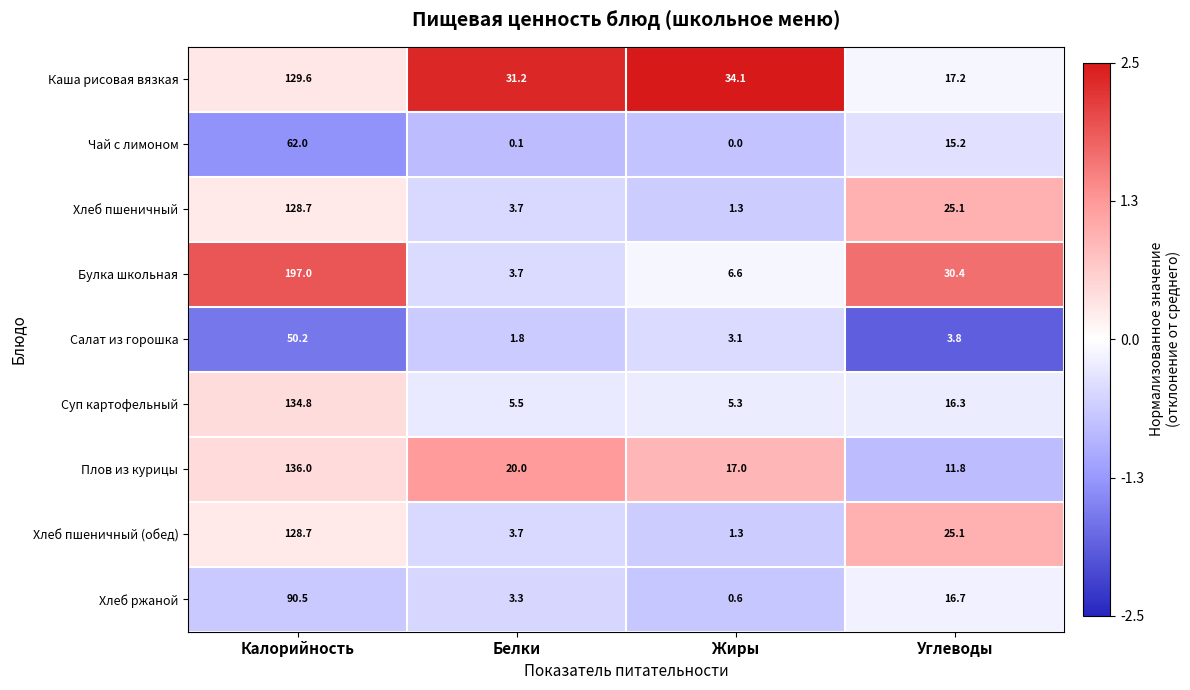

List the labels in order of Салат из горошка value, smallest first.

Белки, Жиры, Углеводы, Калорийность